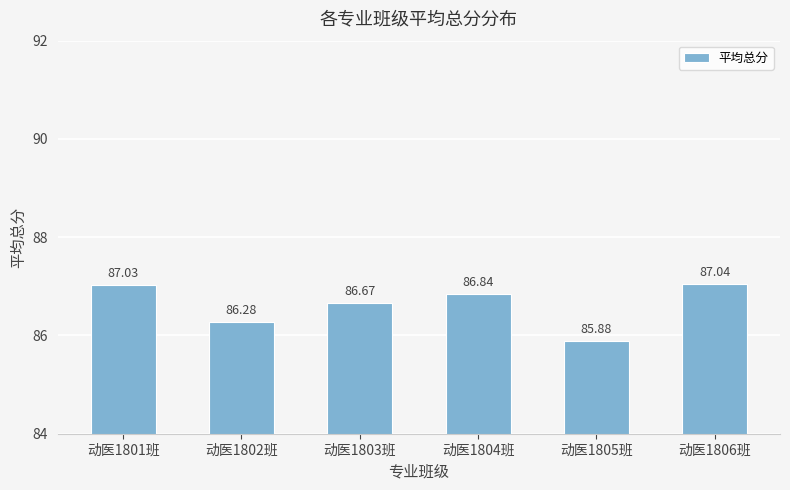

Reading left to right, transcribe all the data shown in this chart.

动医1801班=87.0	动医1802班=86.3	动医1803班=86.7	动医1804班=86.8	动医1805班=85.9	动医1806班=87.0